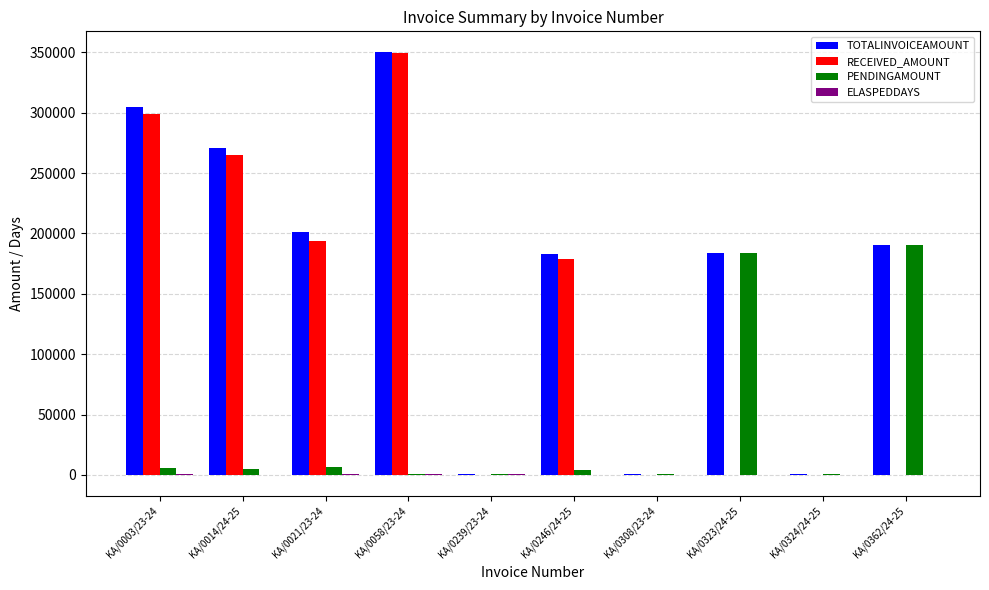

Count the number of categories in the chart.

10